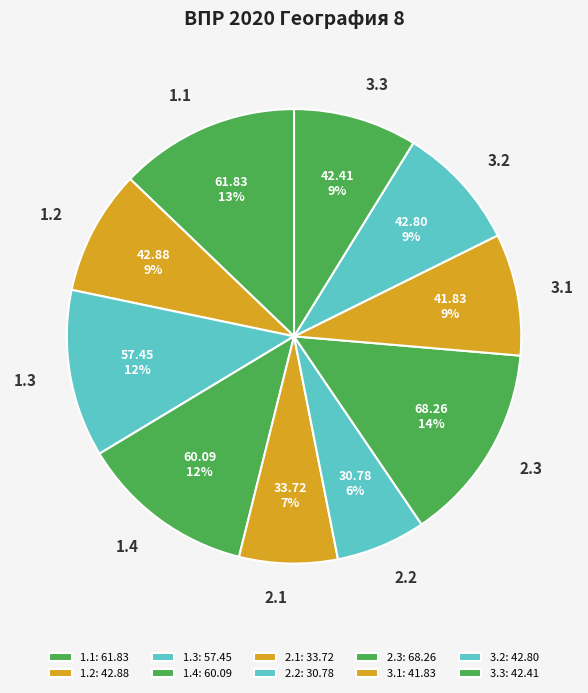

To the nearest percent, what is the average slice percentage?

10%